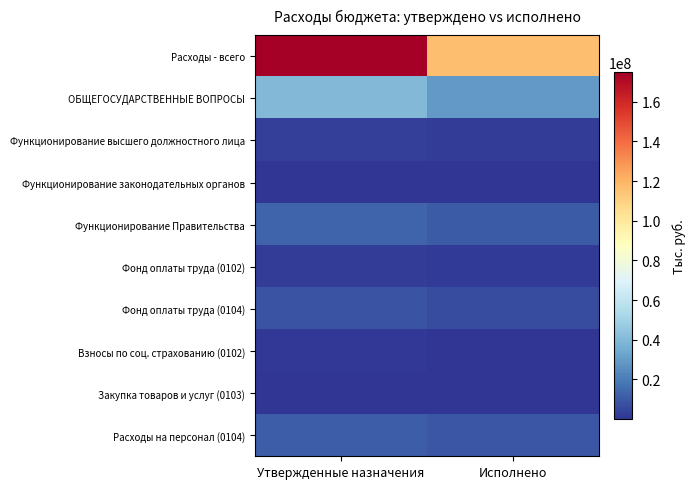

Between Утвержденные назначения and Исполнено, which is larger?

Утвержденные назначения